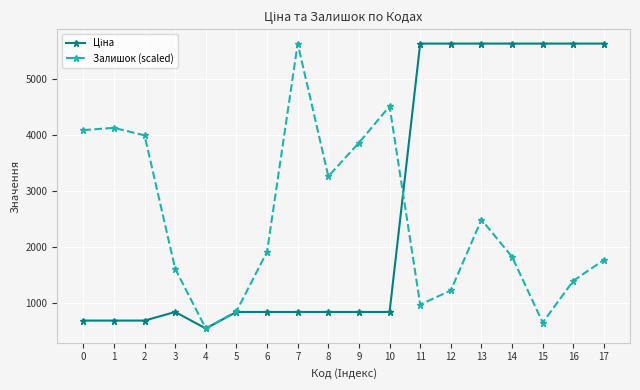

The value of Залишок (scaled) at 4 is 128.3. True or false?

False